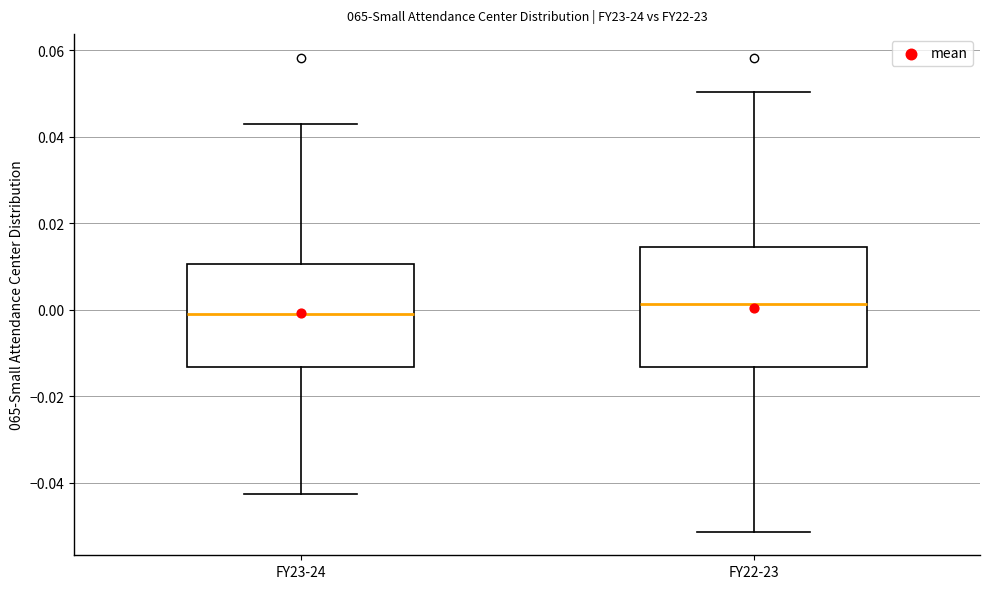

Which box's median line is the highest?

FY22-23